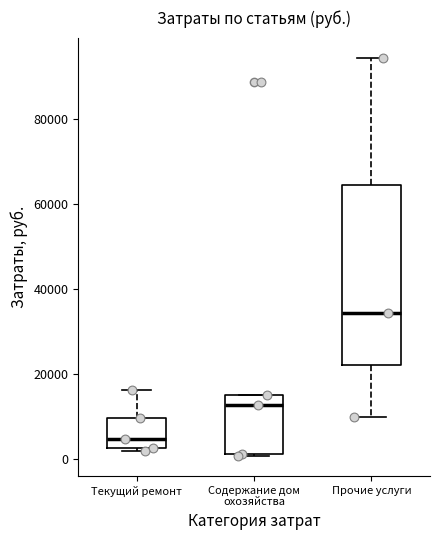

Comparing the boxes themselves (not the whiskers), which one is the tallest?

Прочие услуги